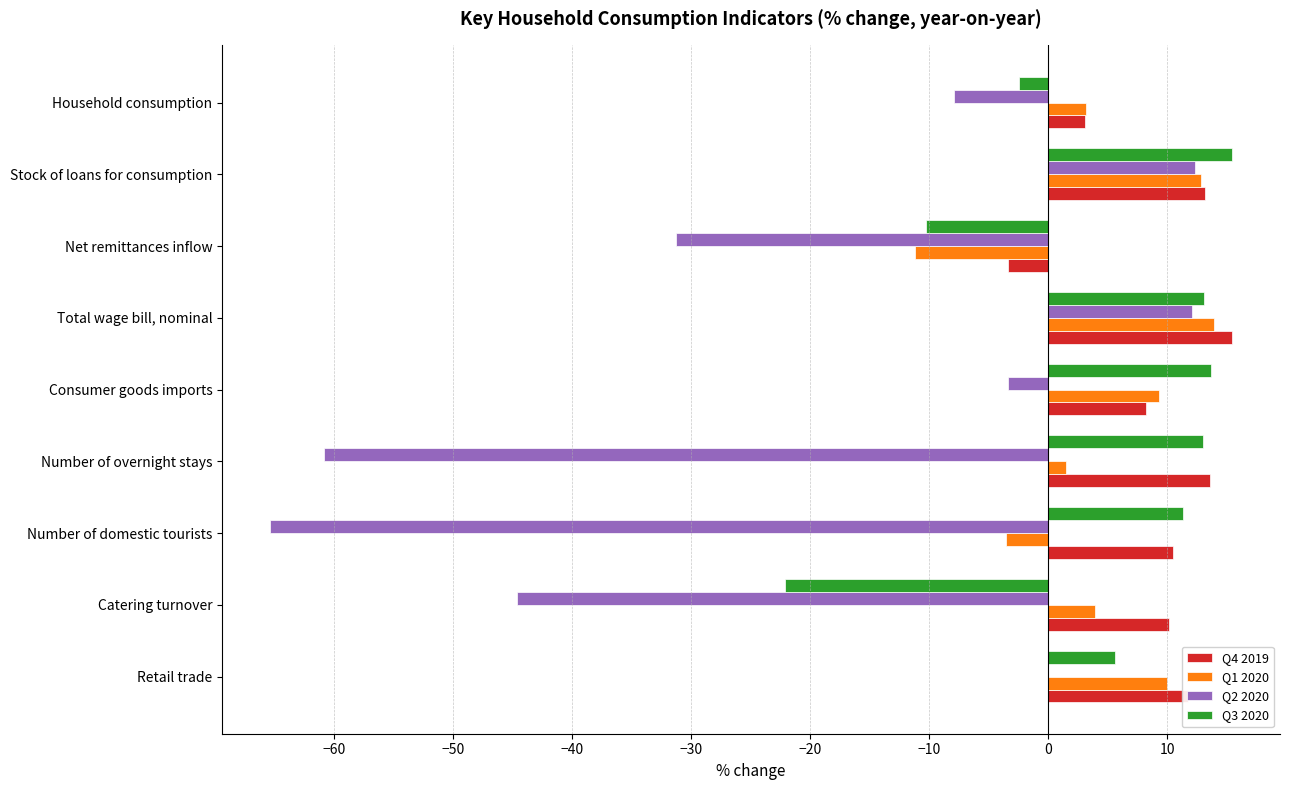

Which series changed the most between Consumer goods imports and Household consumption?

Q3 2020